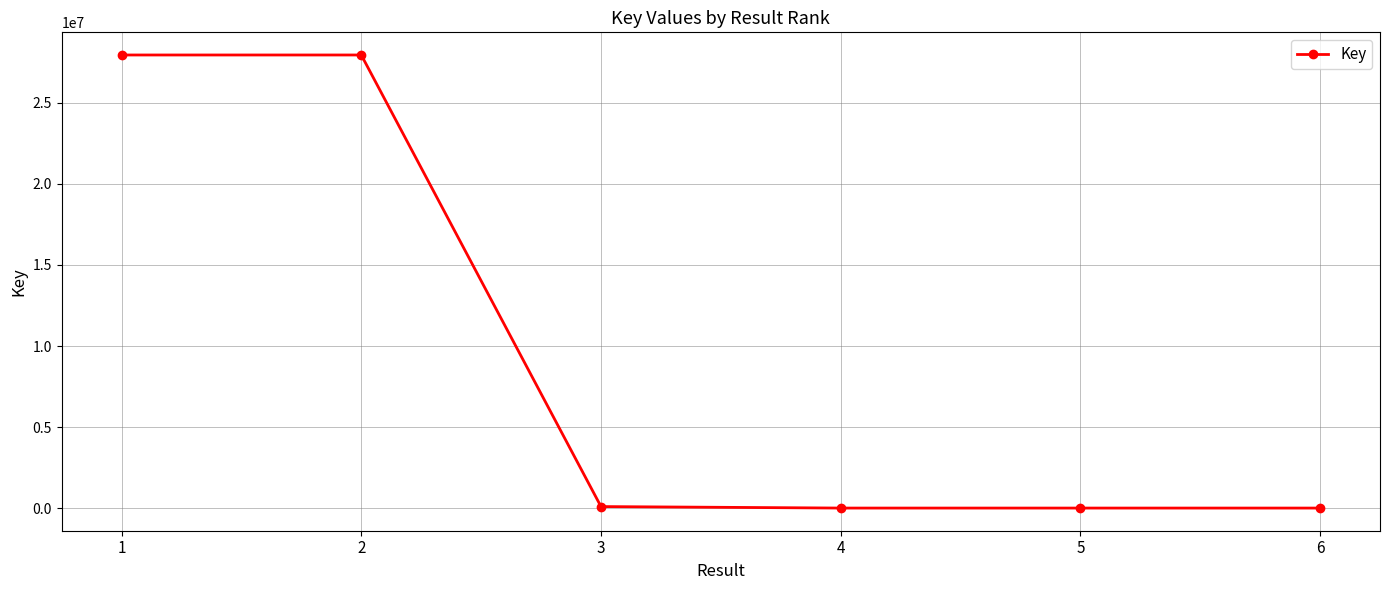

True or false: the data shows 27954718 at 1.

True